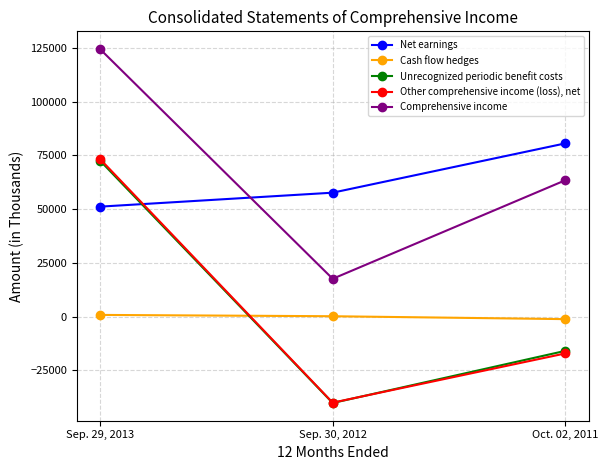

Where is Other comprehensive income (loss), net nearest to the value 16639?

Oct. 02, 2011